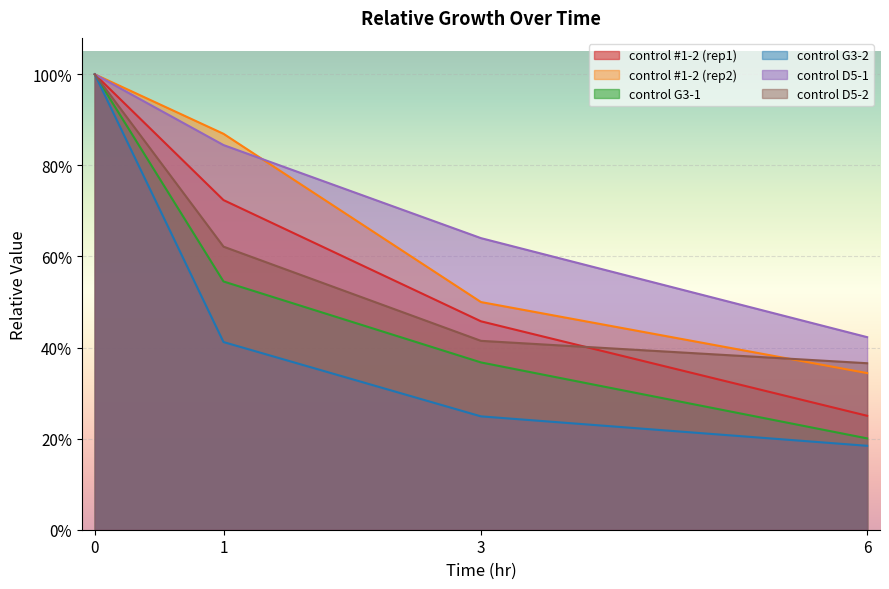

Between 3 and 6, which series saw the biggest shift?

control D5-1